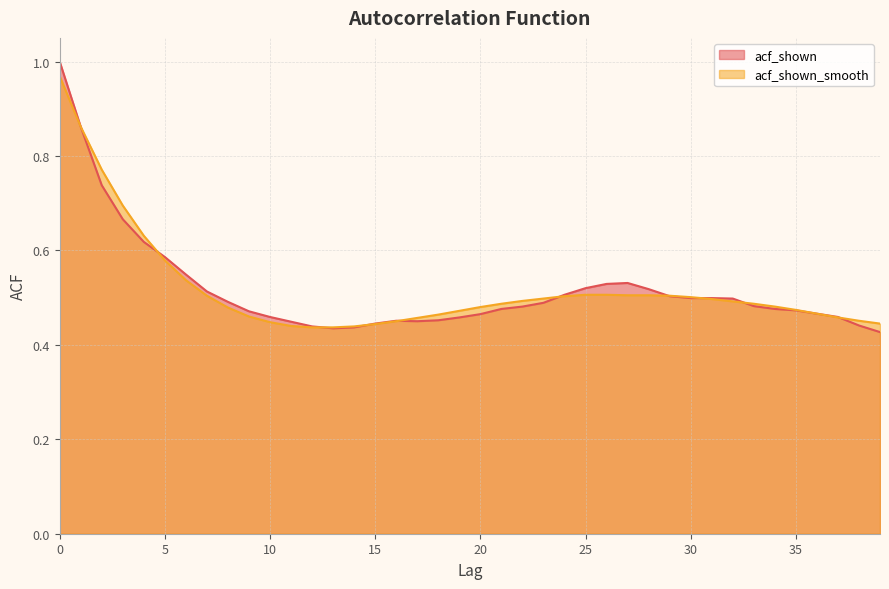

Reading left to right, what are all the values shown in this chart?

acf_shown: 0=1.0	1=0.9	2=0.7	3=0.7	4=0.6	5=0.6	6=0.5	7=0.5	8=0.5	9=0.5	10=0.5	11=0.4	12=0.4	13=0.4	14=0.4	15=0.4	16=0.5	17=0.5	18=0.5	19=0.5	20=0.5	21=0.5	22=0.5	23=0.5	24=0.5	25=0.5	26=0.5	27=0.5	28=0.5	29=0.5	30=0.5	31=0.5	32=0.5	33=0.5	34=0.5	35=0.5	36=0.5	37=0.5	38=0.4	39=0.4
acf_shown_smooth: 0=1.0	1=0.9	2=0.8	3=0.7	4=0.6	5=0.6	6=0.5	7=0.5	8=0.5	9=0.5	10=0.4	11=0.4	12=0.4	13=0.4	14=0.4	15=0.4	16=0.5	17=0.5	18=0.5	19=0.5	20=0.5	21=0.5	22=0.5	23=0.5	24=0.5	25=0.5	26=0.5	27=0.5	28=0.5	29=0.5	30=0.5	31=0.5	32=0.5	33=0.5	34=0.5	35=0.5	36=0.5	37=0.5	38=0.5	39=0.4